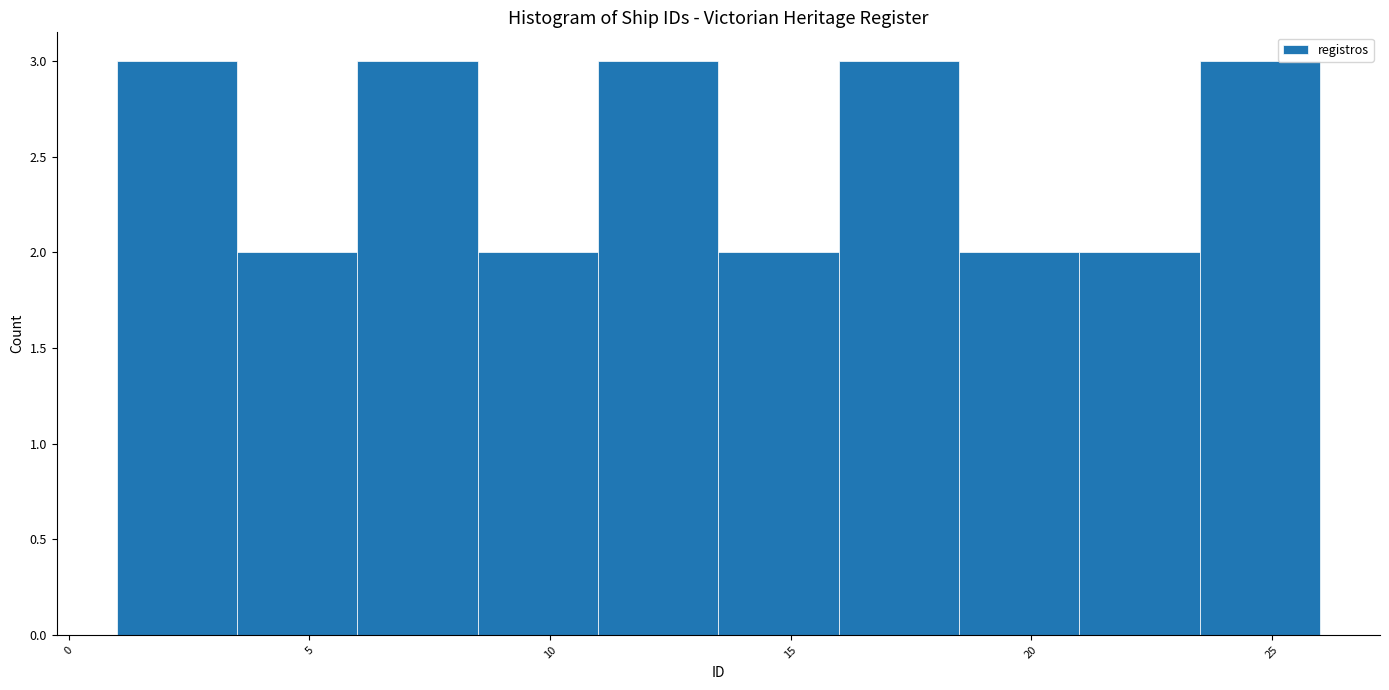

Reading left to right, list every bar in this chart as the range it spans on the x-axis followed by its height. The values are not printed on the chart, so give them approximately, as read against the axis.

1.0 to 3.5: 3
3.5 to 6.0: 2
6.0 to 8.5: 3
8.5 to 11.0: 2
11.0 to 13.5: 3
13.5 to 16.0: 2
16.0 to 18.5: 3
18.5 to 21.0: 2
21.0 to 23.5: 2
23.5 to 26.0: 3